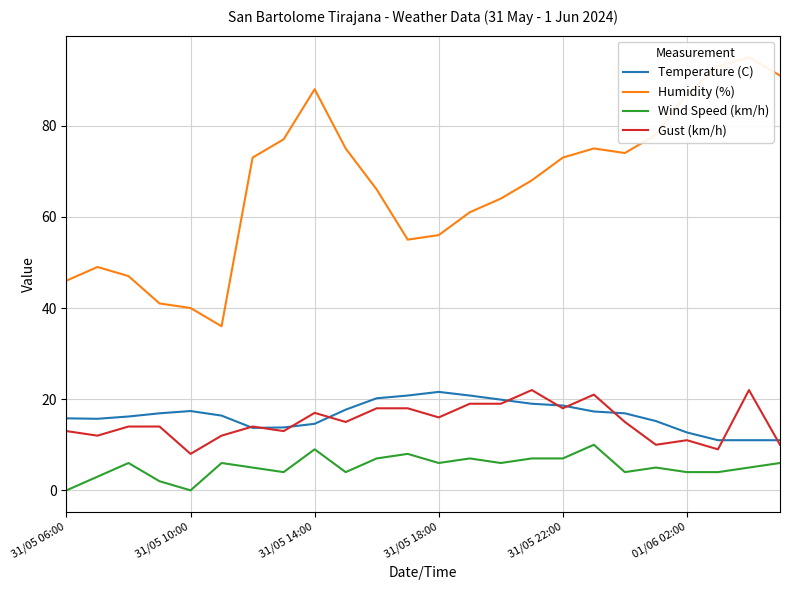

The Temperature (C) series shows 23.5 at 31/05 10:00. True or false?

False